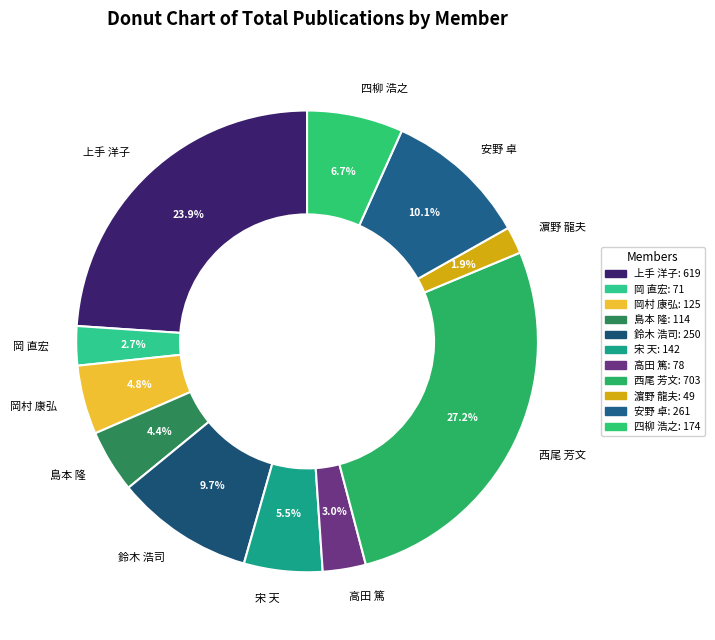

Does 宋 天 represent more than half of the total?

No